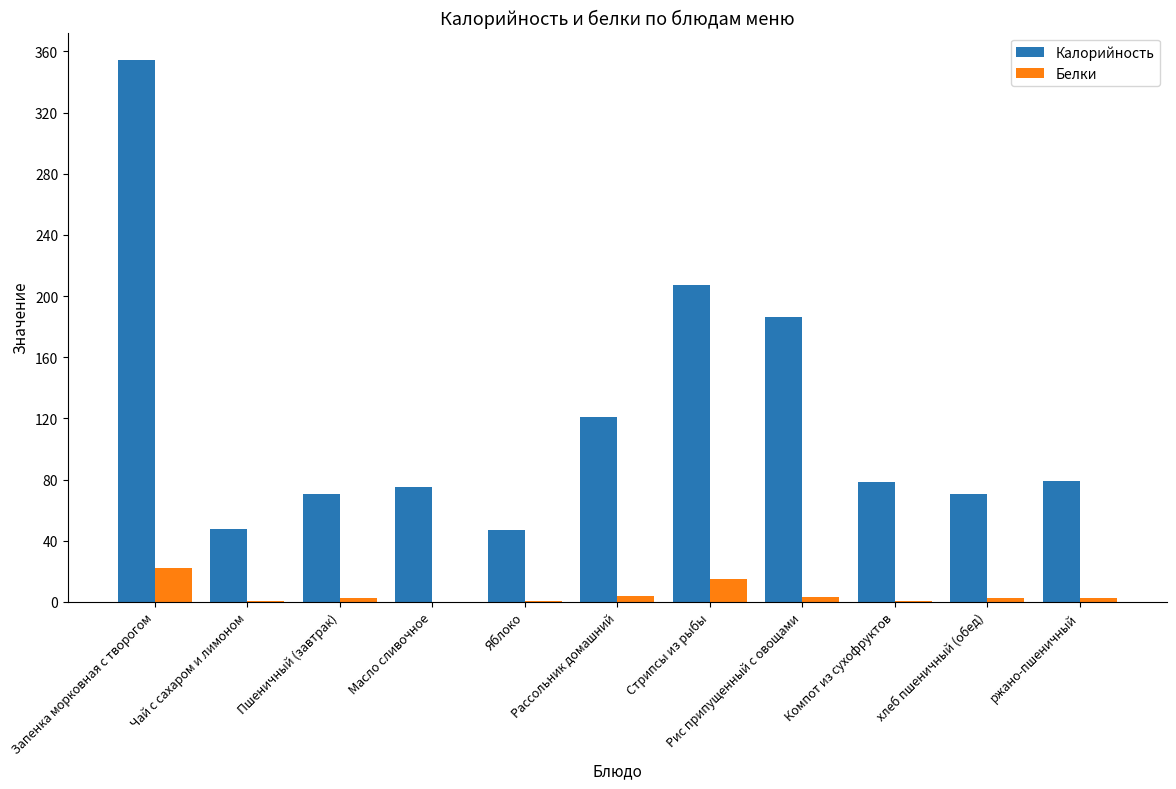

Which series has the largest total across all categories?

Калорийность